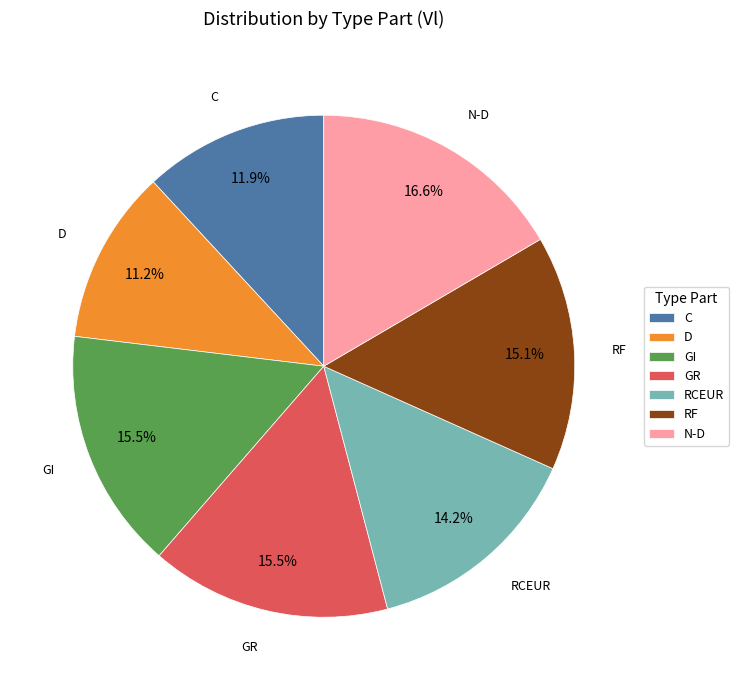

Which has a higher value, GI or N-D?

N-D